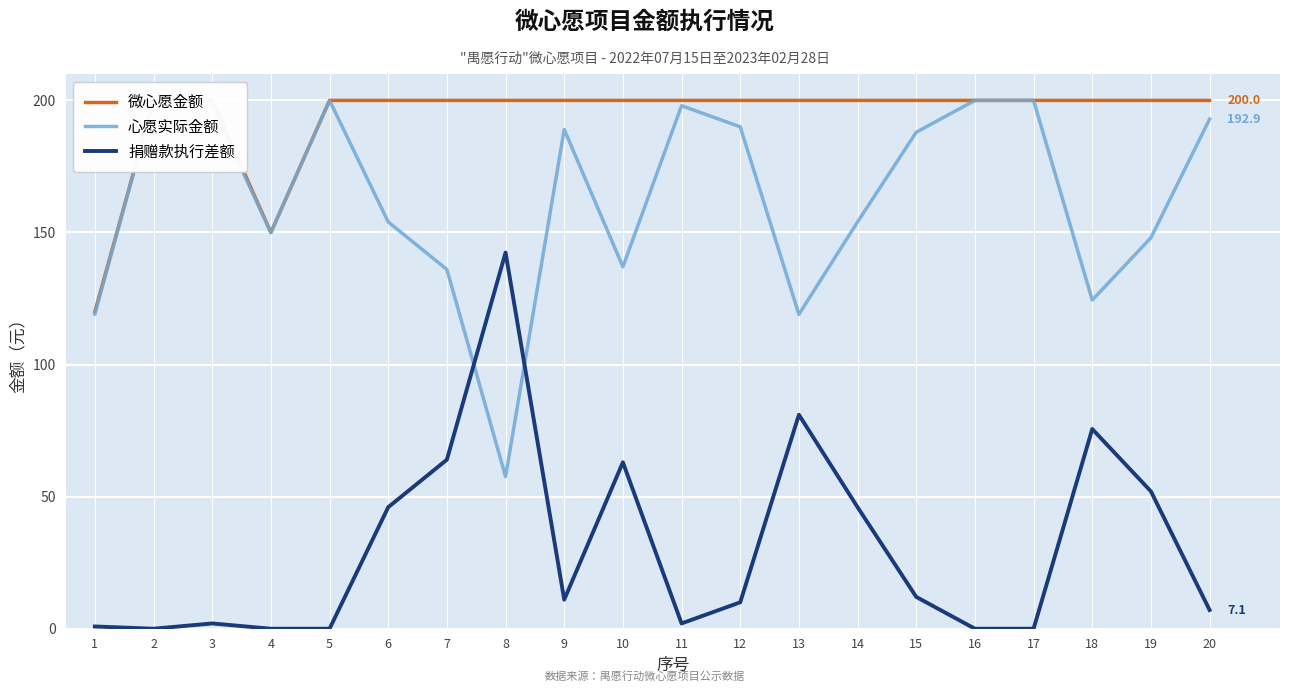

Where is 微心愿金额 nearest to the value 160?

4